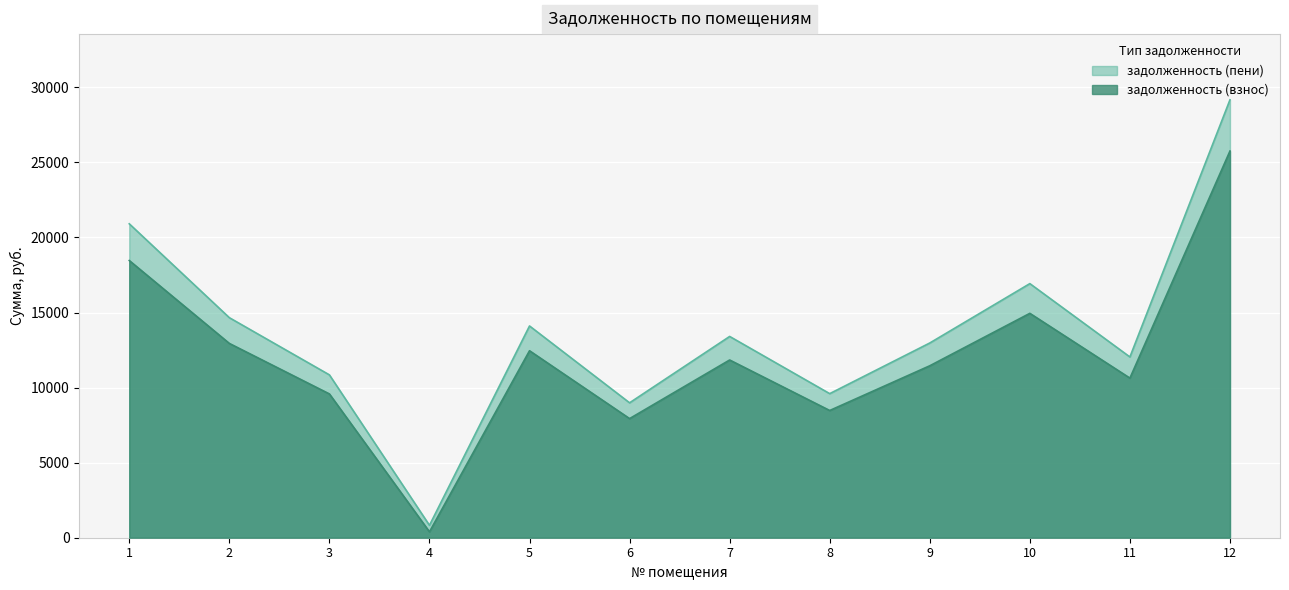

What is the value of the задолженность (пени) point at the 9th from the left?

12970.6